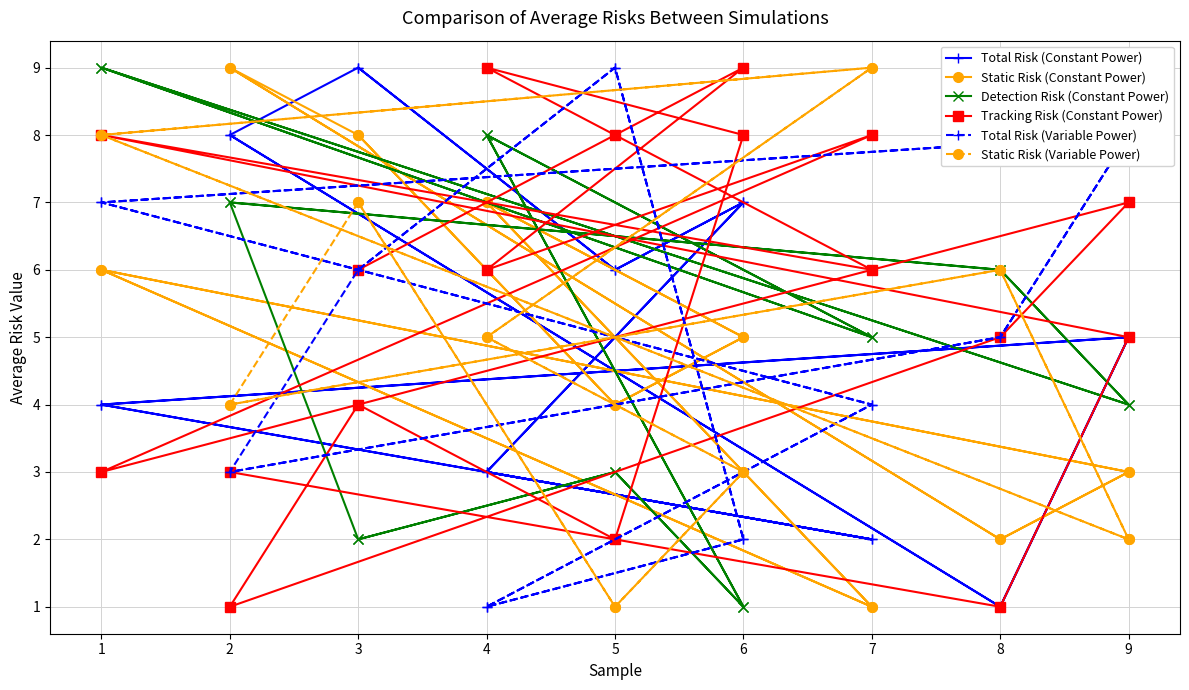

Is this an area chart (filled region under the line)?

No